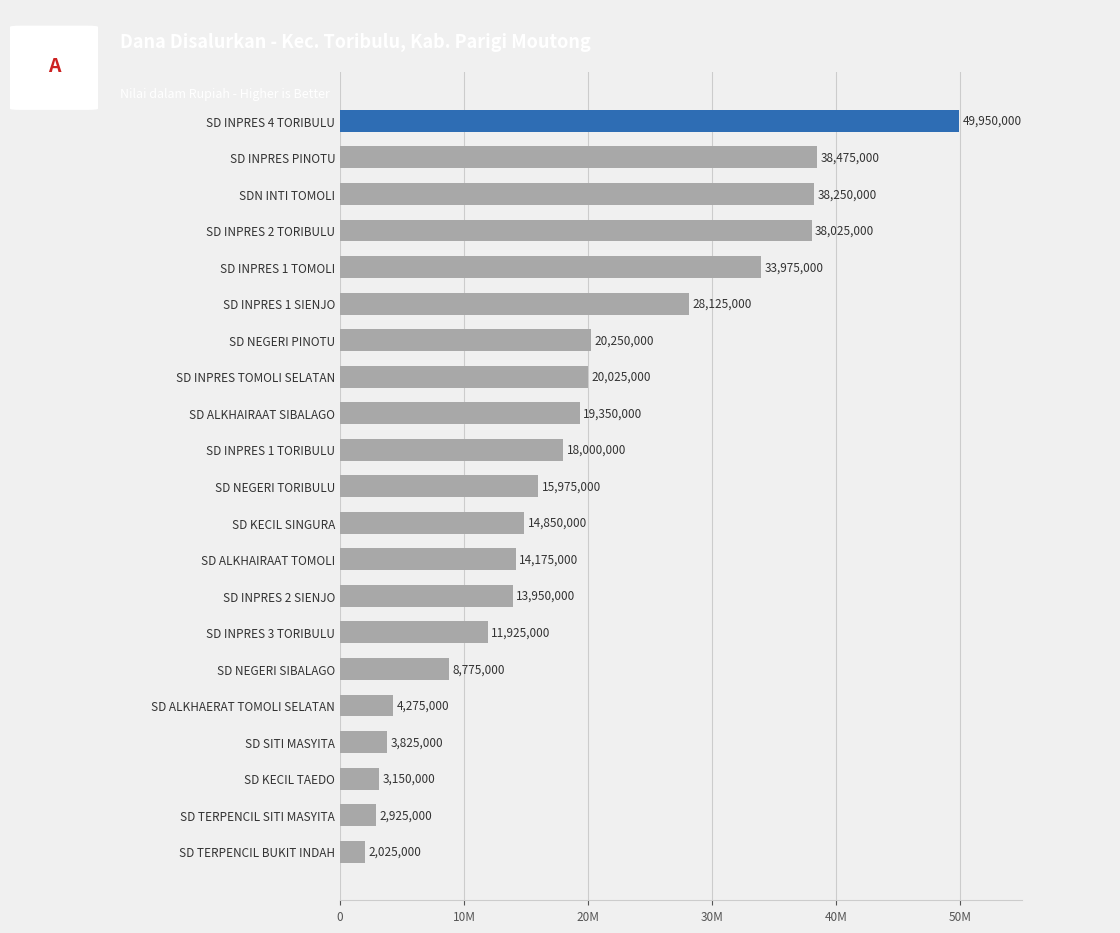

Are the bars horizontal?

Yes